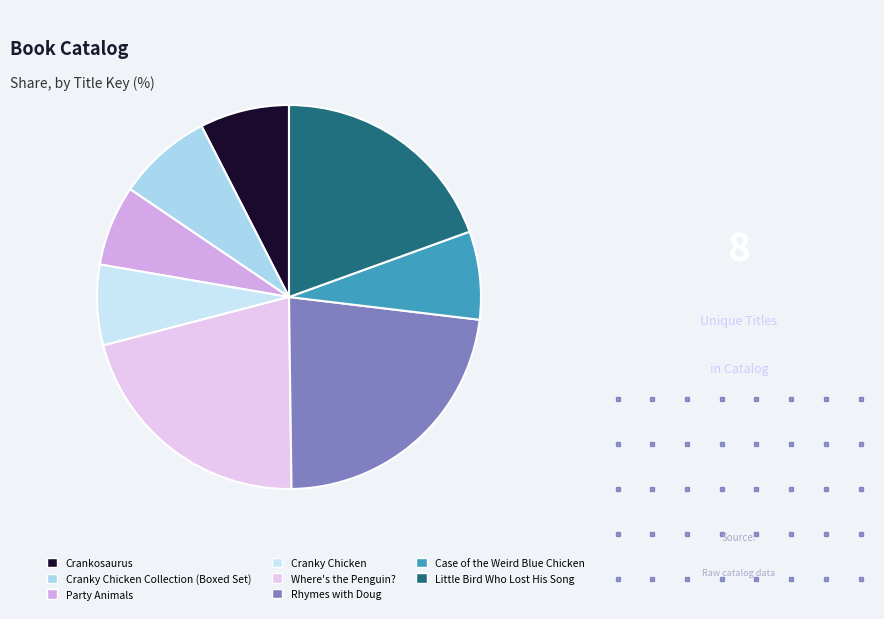

To the nearest percent, what is the average slice percentage?

12%